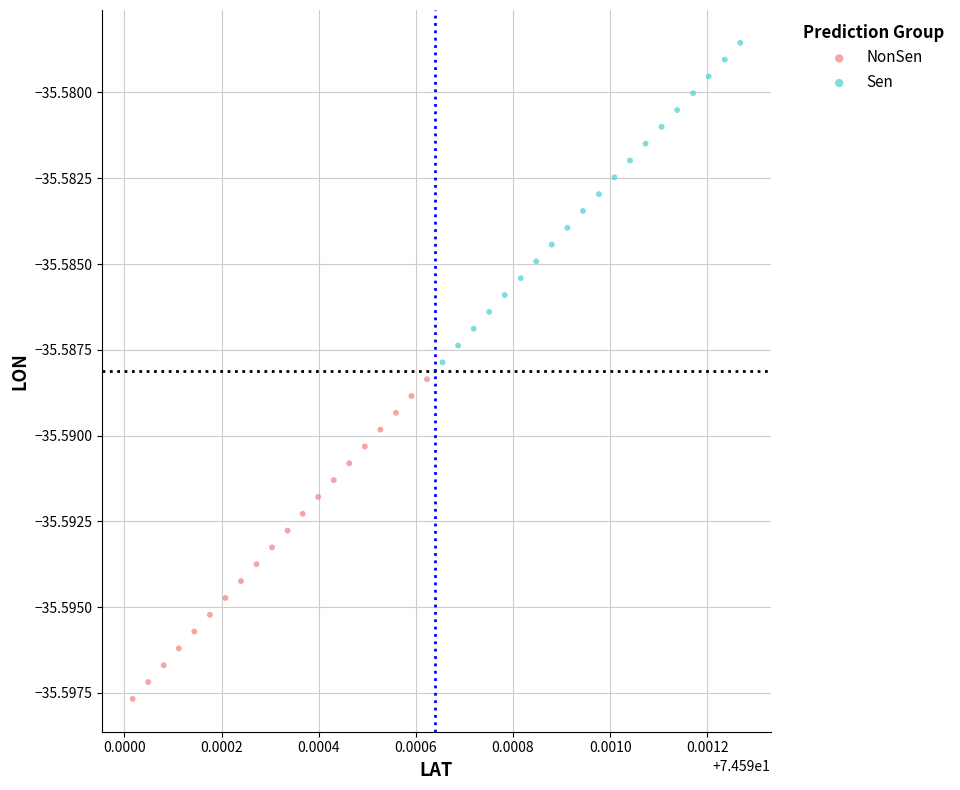

Which series has the largest Y range (max minus min)?

NonSen